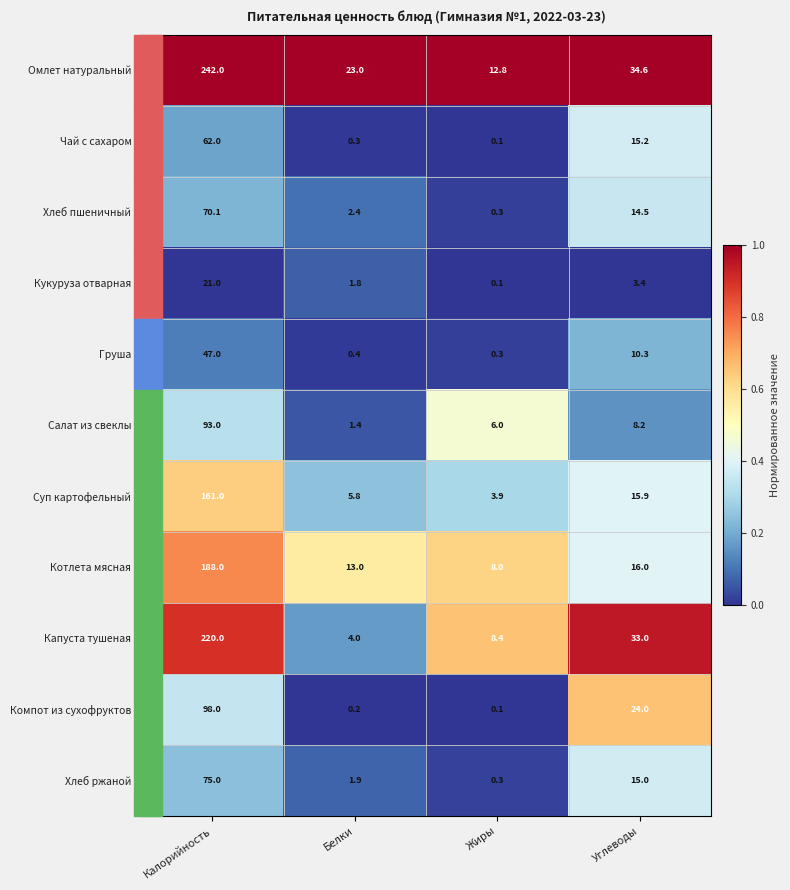

Which series changed the most between Белки and Углеводы?

Капуста тушеная